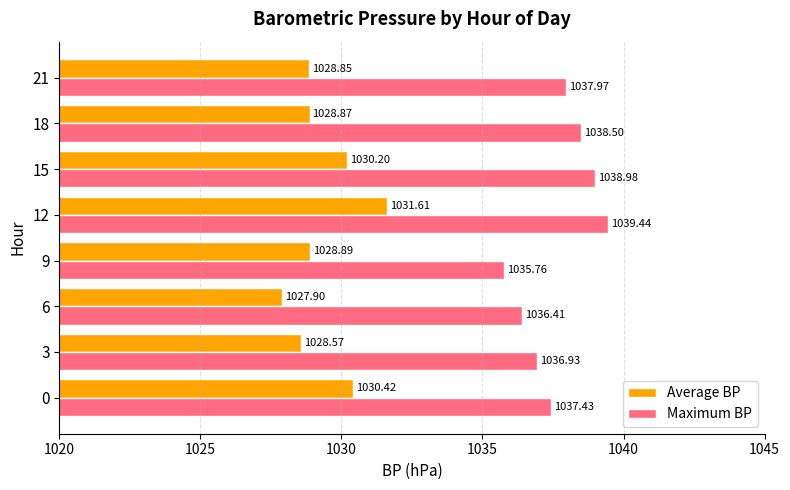

List the series in order of their overall mean, highest first.

Maximum BP, Average BP